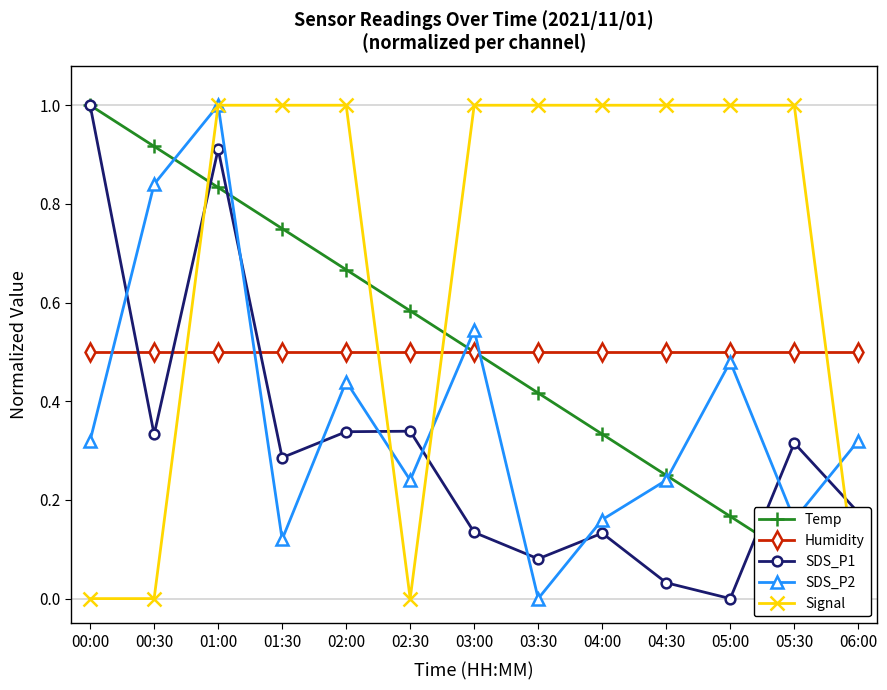

Reading right to left, list all the values displayed in this chart.

Temp: 06:00=0.0	05:30=0.1	05:00=0.2	04:30=0.2	04:00=0.3	03:30=0.4	03:00=0.5	02:30=0.6	02:00=0.7	01:30=0.7	01:00=0.8	00:30=0.9	00:00=1.0
Humidity: 06:00=0.5	05:30=0.5	05:00=0.5	04:30=0.5	04:00=0.5	03:30=0.5	03:00=0.5	02:30=0.5	02:00=0.5	01:30=0.5	01:00=0.5	00:30=0.5	00:00=0.5
SDS_P1: 06:00=0.2	05:30=0.3	05:00=0.0	04:30=0.0	04:00=0.1	03:30=0.1	03:00=0.1	02:30=0.3	02:00=0.3	01:30=0.3	01:00=0.9	00:30=0.3	00:00=1.0
SDS_P2: 06:00=0.3	05:30=0.2	05:00=0.5	04:30=0.2	04:00=0.2	03:30=0.0	03:00=0.5	02:30=0.2	02:00=0.4	01:30=0.1	01:00=1.0	00:30=0.8	00:00=0.3
Signal: 06:00=0.0	05:30=1.0	05:00=1.0	04:30=1.0	04:00=1.0	03:30=1.0	03:00=1.0	02:30=0.0	02:00=1.0	01:30=1.0	01:00=1.0	00:30=0.0	00:00=0.0